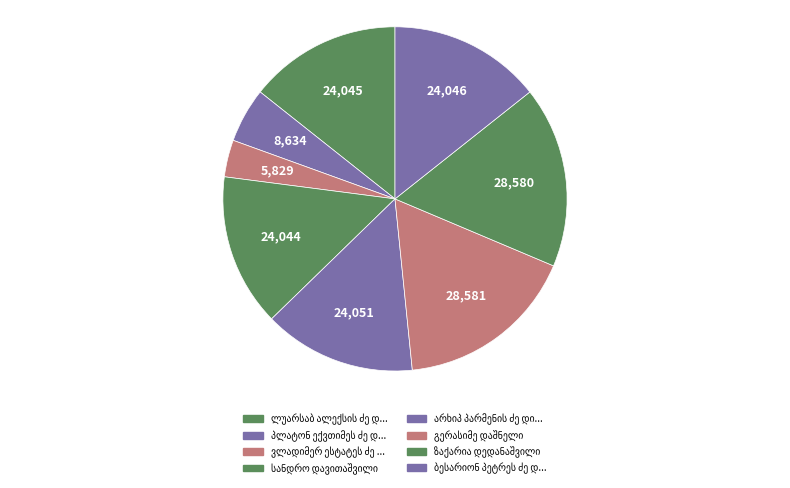

Which slice is the largest?

გერასიმე დაშნელი